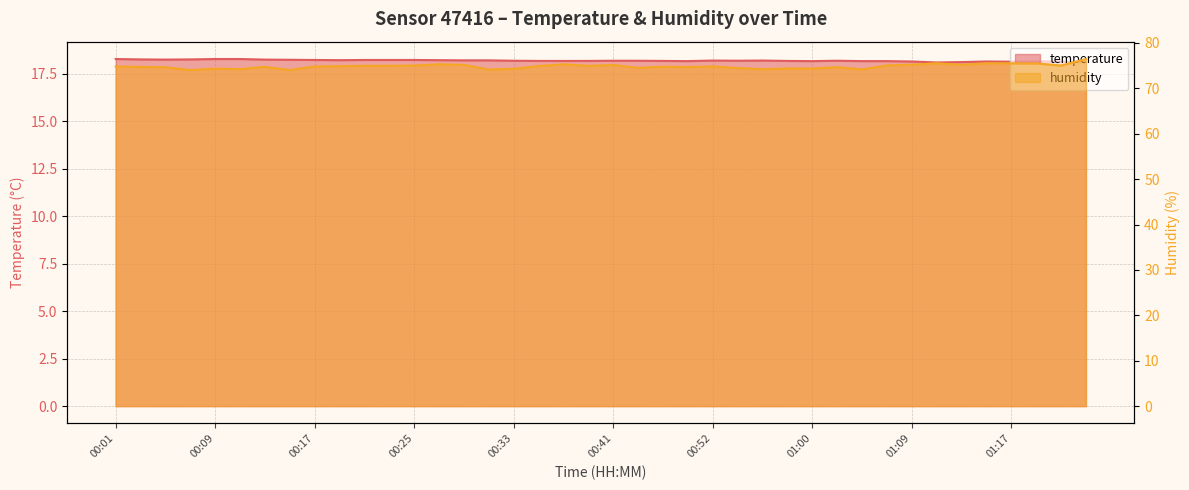

What is the total value across all series at 00:33?

92.5